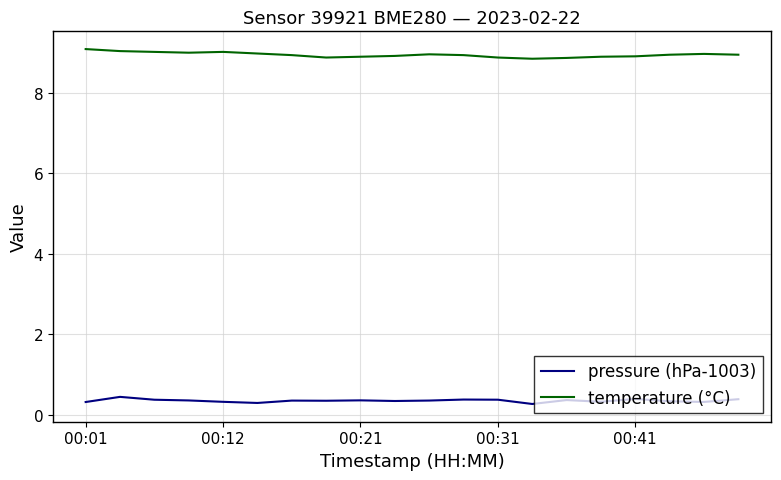

True or false: pressure (hPa-1003) and temperature (°C) intersect in this chart.

False